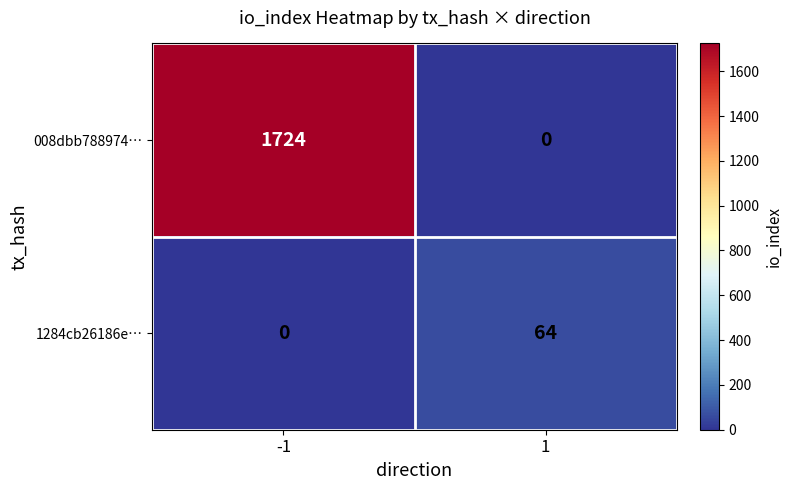

What is the difference between the highest and lowest values at 1?

64